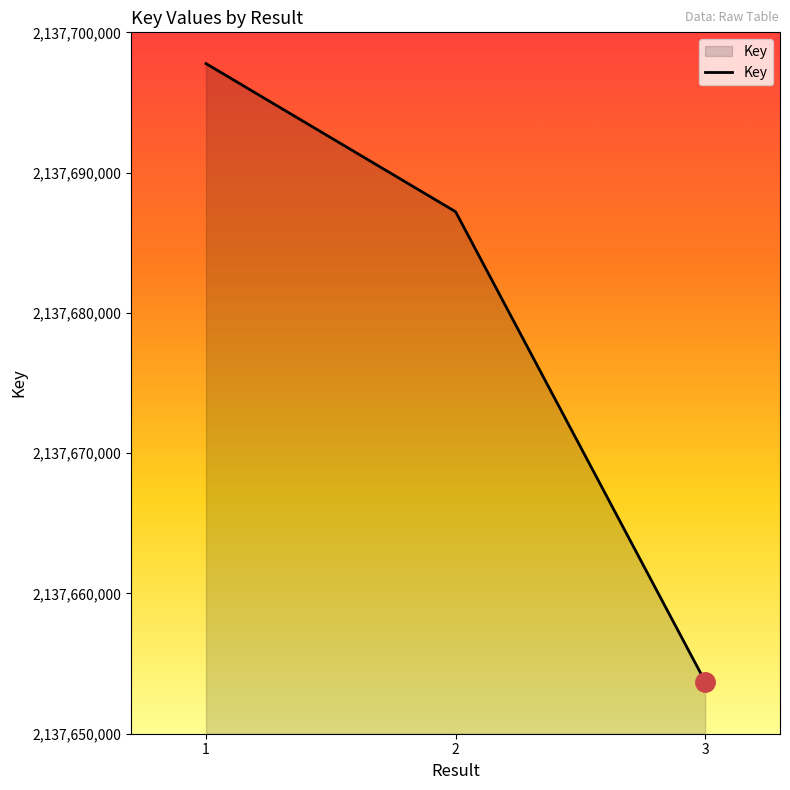

True or false: the data shows 1306948904 at 2.

False